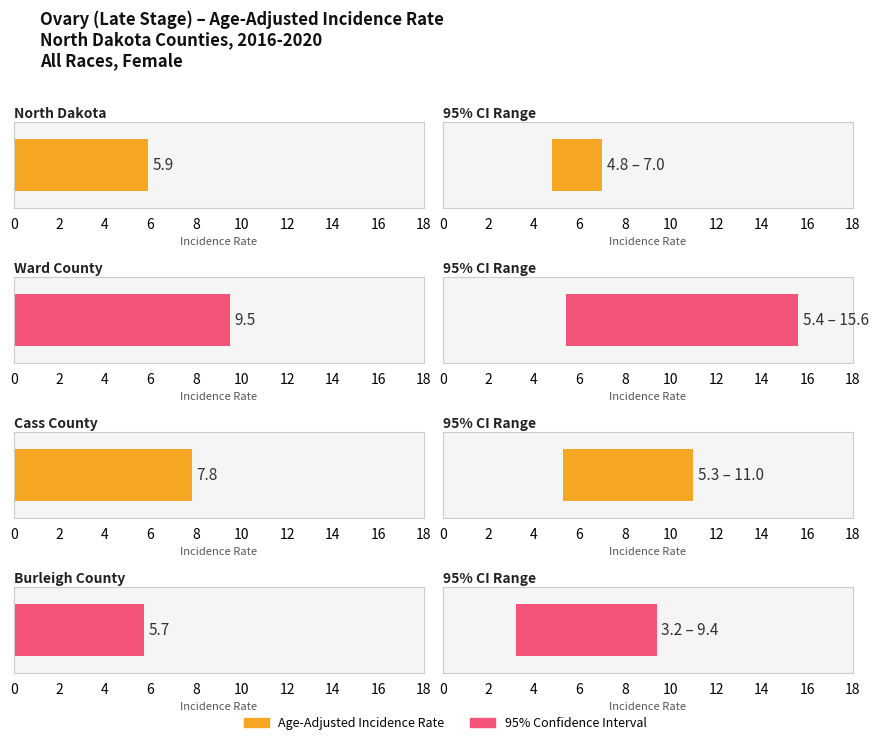

What is the greatest value displayed?

15.6